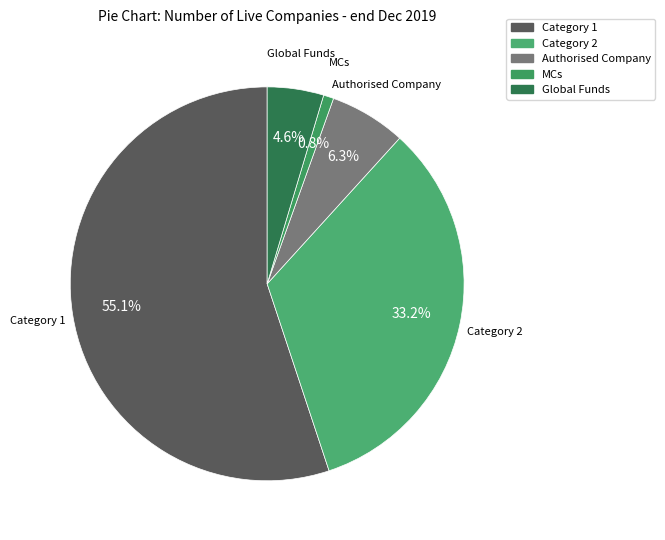

Does Category 1 account for over 50% of the chart?

Yes